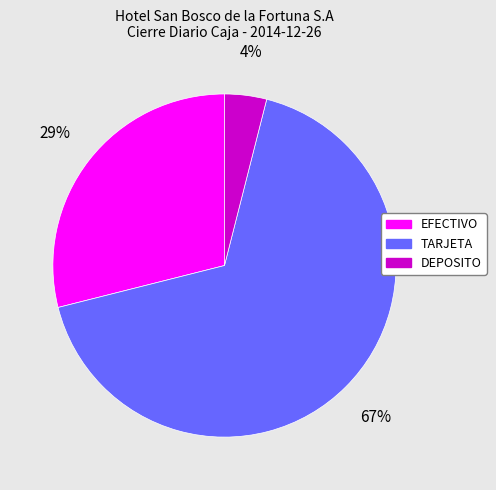

To the nearest percent, what is the combined percentage of TARJETA and DEPOSITO?

71%